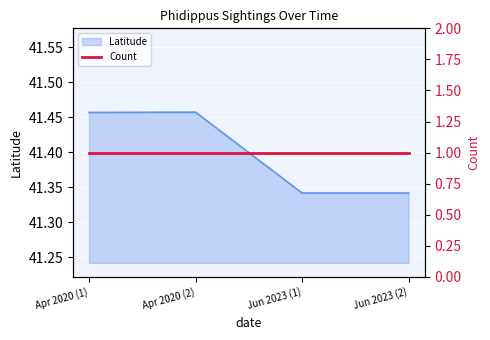

The chart shows a value of 14.3 at 2020-04-26. True or false?

False